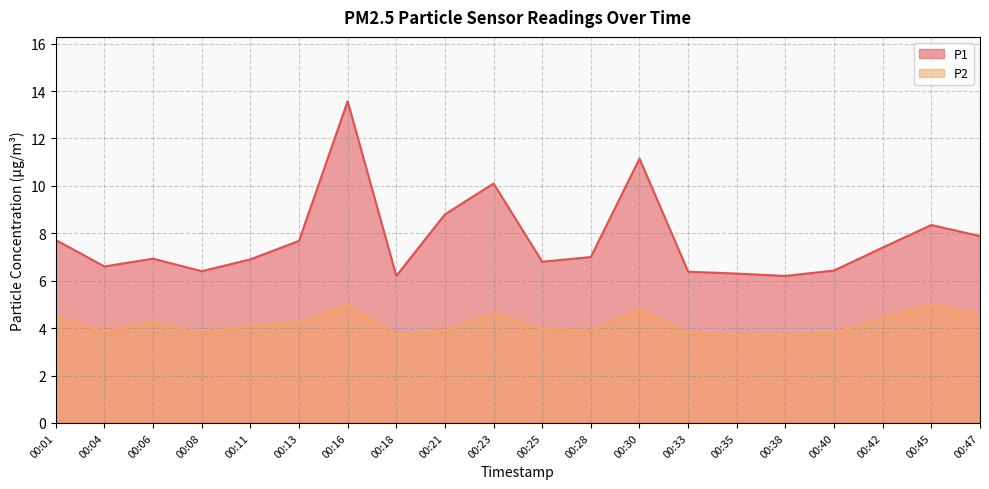

Which series has the widest spread of values?

P1